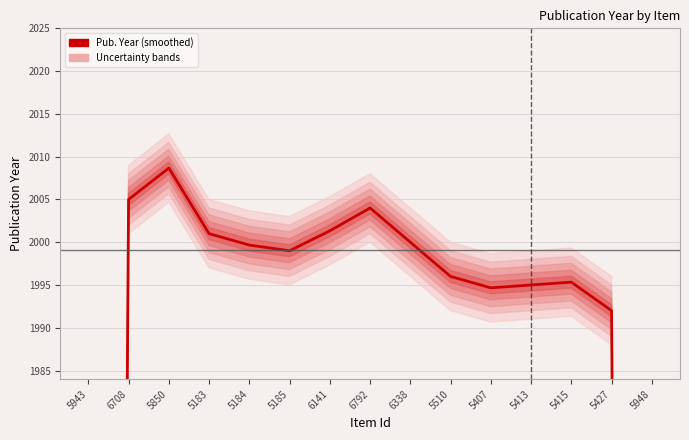

How many values are below 1999?

7